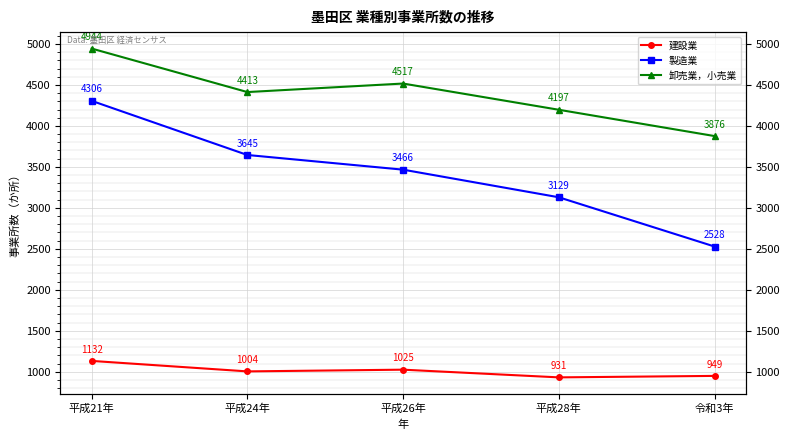

Reading left to right, what are all the values shown in this chart?

建設業: 平成21年=1132	平成24年=1004	平成26年=1025	平成28年=931	令和3年=949
製造業: 平成21年=4306	平成24年=3645	平成26年=3466	平成28年=3129	令和3年=2528
卸売業，小売業: 平成21年=4944	平成24年=4413	平成26年=4517	平成28年=4197	令和3年=3876